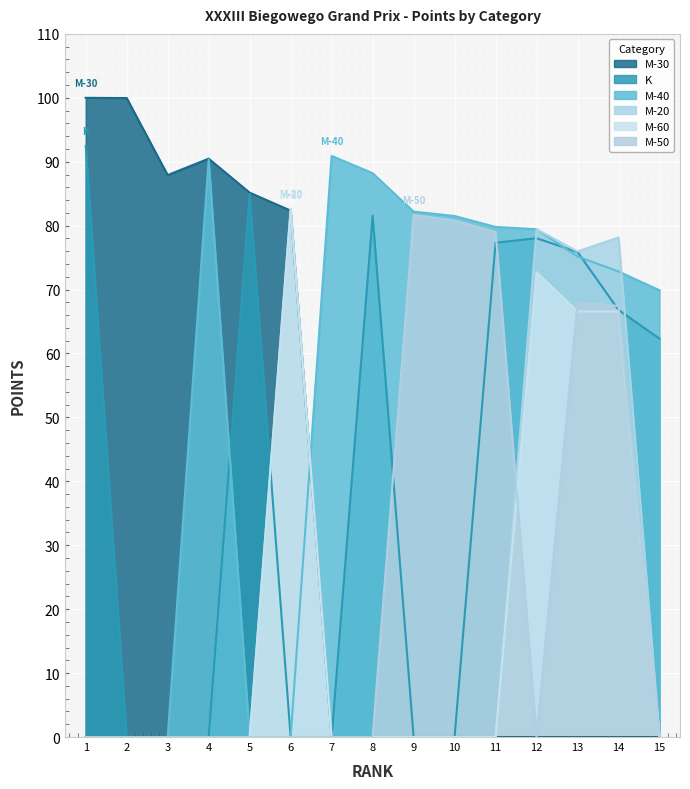

Reading left to right, list all the values displayed in this chart.

M-30: 100.0	100.0	87.9	90.5	85.2	82.3	0.0	0.0	0.0	0.0	0.0	0.0	0.0	0.0	0.0
M-40: 0.0	0.0	0.0	90.3	0.0	0.0	90.9	88.2	82.2	81.5	79.8	79.5	75.2	72.8	69.9
M-50: 0.0	0.0	0.0	0.0	0.0	0.0	0.0	0.0	81.7	80.8	79.0	0.0	67.9	67.5	0.0
M-20: 0.0	0.0	0.0	0.0	0.0	82.6	0.0	0.0	0.0	0.0	0.0	79.4	76.0	78.2	0.0
K: 92.5	0.0	0.0	0.0	85.0	0.0	0.0	81.5	0.0	0.0	77.3	78.0	75.9	66.8	62.3
M-60: 0.0	0.0	0.0	0.0	0.0	82.5	0.0	0.0	0.0	0.0	0.0	72.7	66.6	66.6	0.0